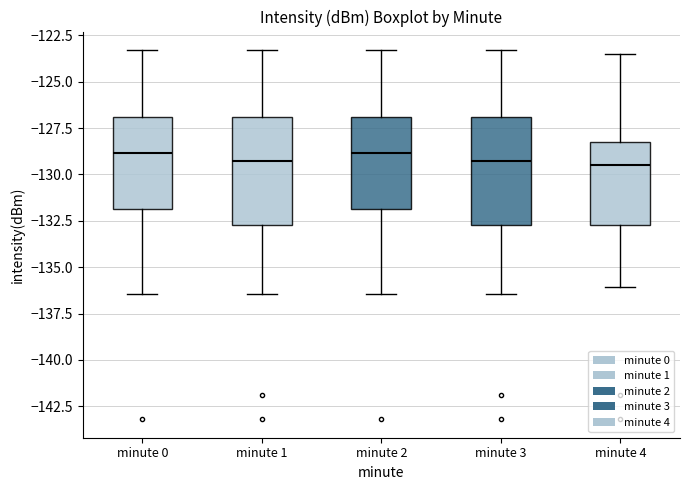

Where is the lower edge of the box for minute 2 on the y-axis? The values are not printed on the chart, so give them approximately, as read against the axis.

-132.0